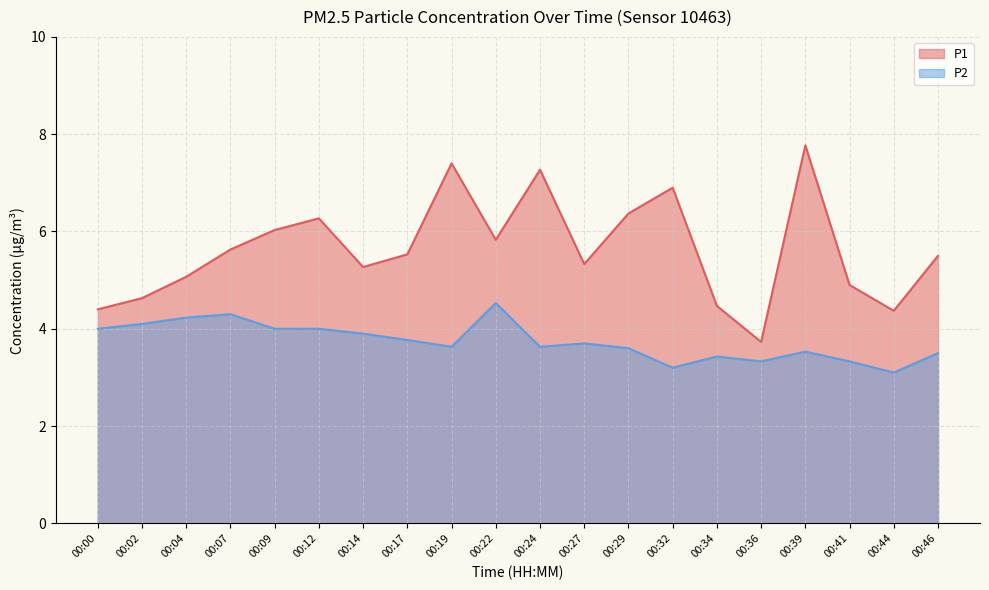

Which has a higher value, 00:14 or 00:27?

00:27